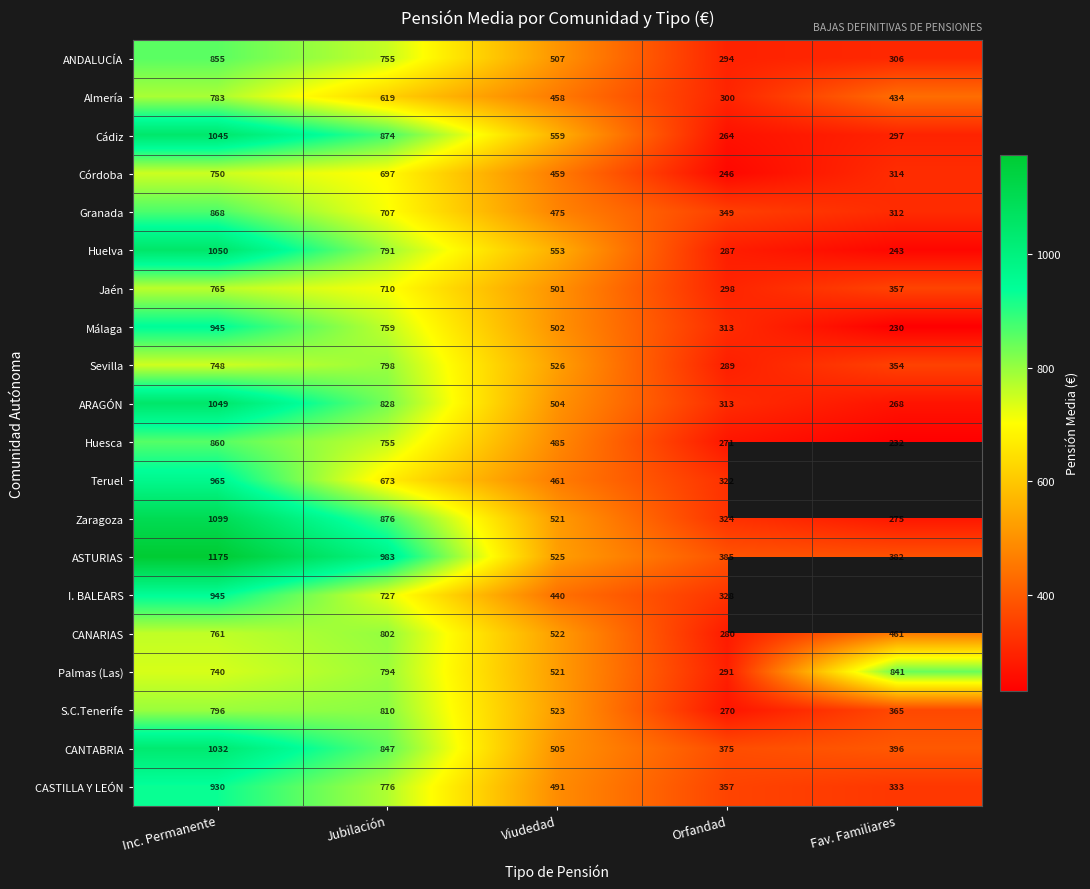

Between Viudedad and Orfandad, which series saw the biggest shift?

Cádiz